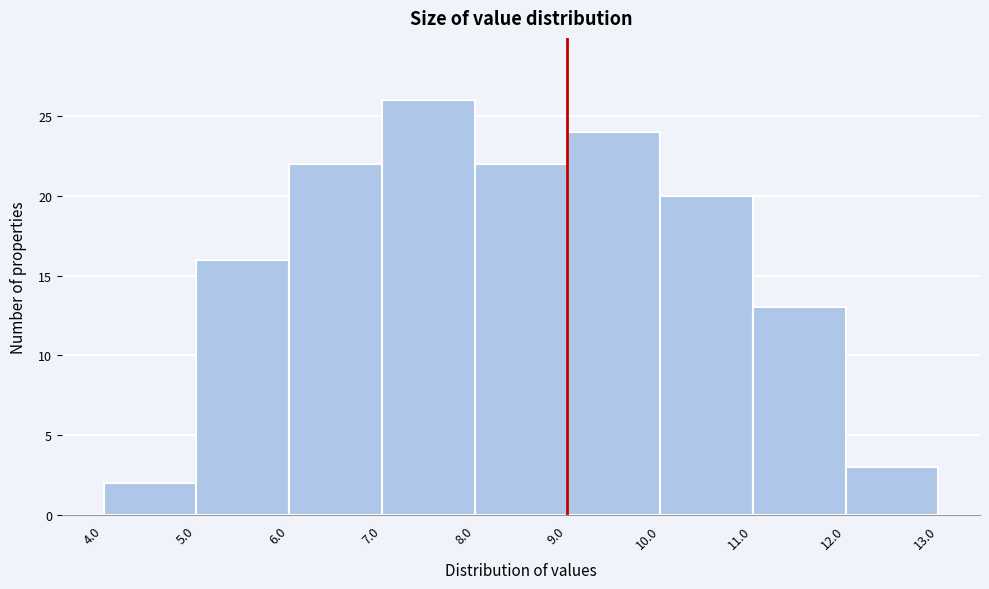

What is the height of the bar covering 9.0 to 10.0 on the x-axis? The values are not printed on the chart, so give them approximately, as read against the axis.

24